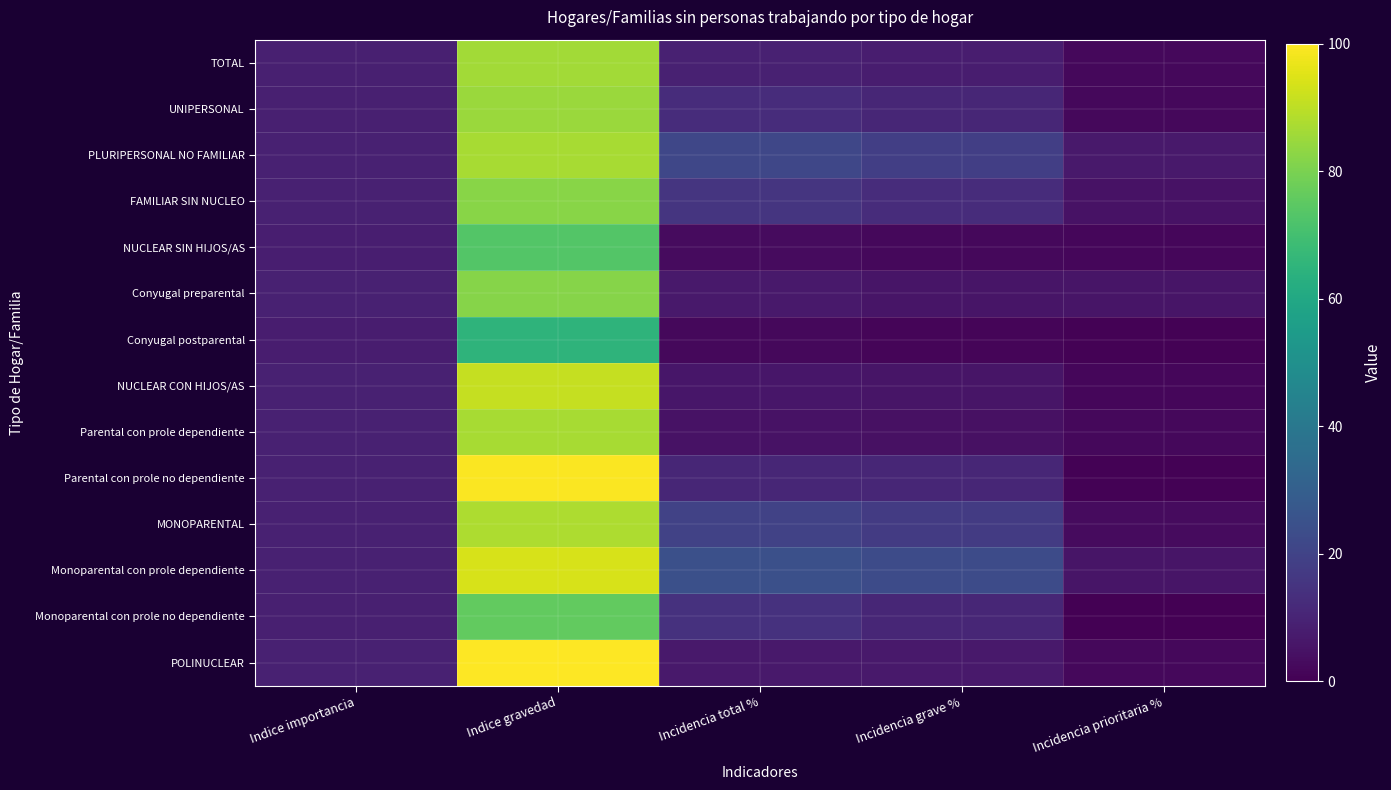

Which category has the highest value across all series?

Indice gravedad